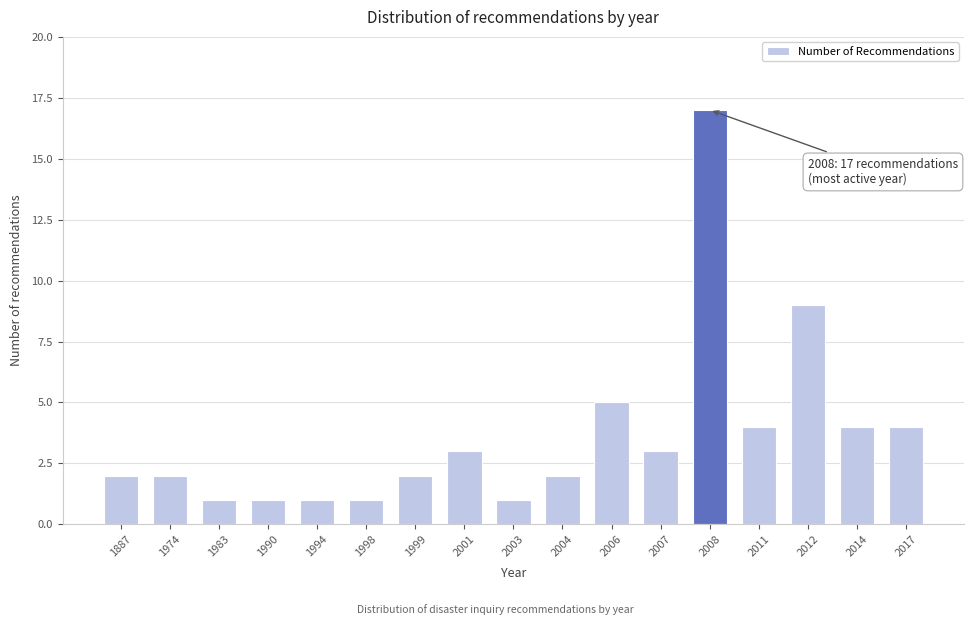

Reading left to right, transcribe all the data shown in this chart.

2	2	1	1	1	1	2	3	1	2	5	3	17	4	9	4	4